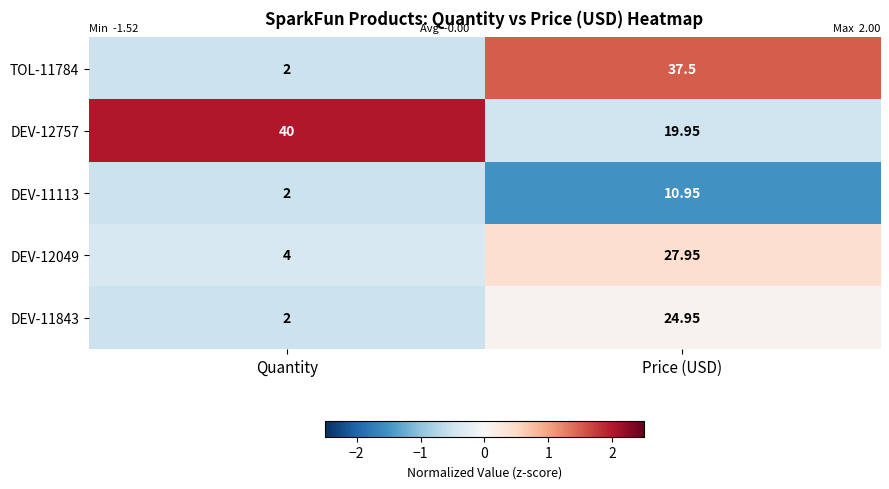

Is the value of TOL-11784 at Price (USD) greater than the value of DEV-12049 at Quantity?

Yes